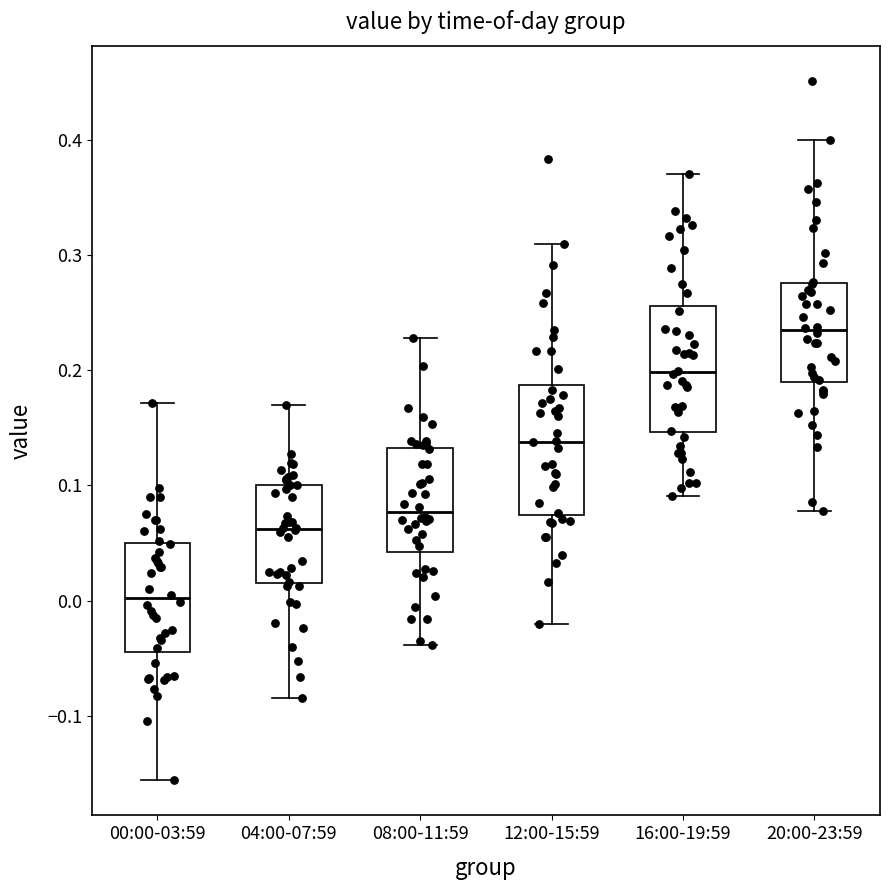

Reading left to right, read every box against the y-axis: the position of its median line, the range the box covers, and the ends of its whiskers. The values are not printed on the chart, so give them approximately, as read against the axis.

00:00-03:59: median 0.00, box -0.04 to 0.05, whiskers -0.16 to 0.17
04:00-07:59: median 0.06, box 0.02 to 0.10, whiskers -0.08 to 0.17
08:00-11:59: median 0.08, box 0.04 to 0.13, whiskers -0.04 to 0.23
12:00-15:59: median 0.14, box 0.07 to 0.19, whiskers -0.02 to 0.31
16:00-19:59: median 0.20, box 0.15 to 0.26, whiskers 0.09 to 0.37
20:00-23:59: median 0.23, box 0.19 to 0.28, whiskers 0.08 to 0.40